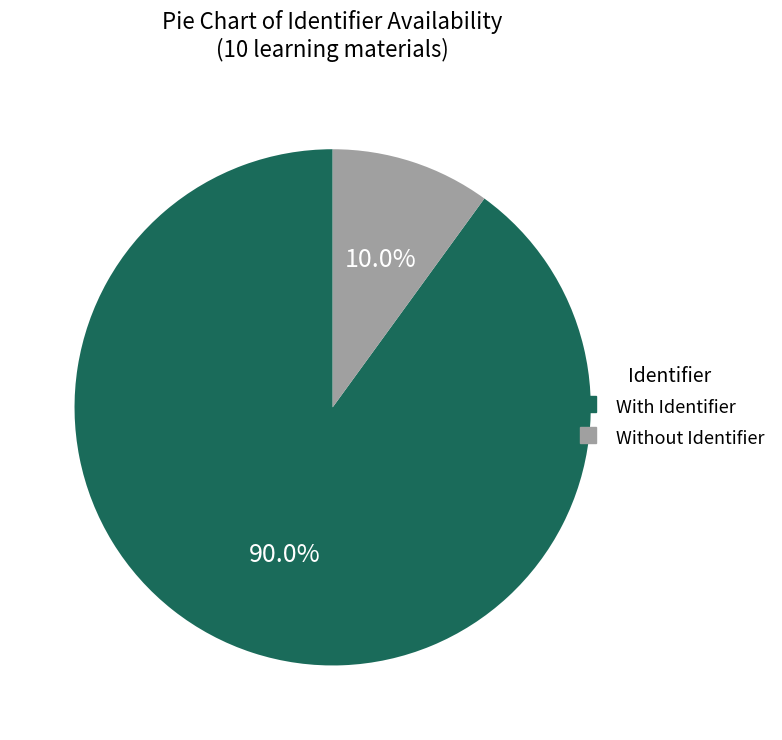

To the nearest percent, what is the average slice percentage?

50%